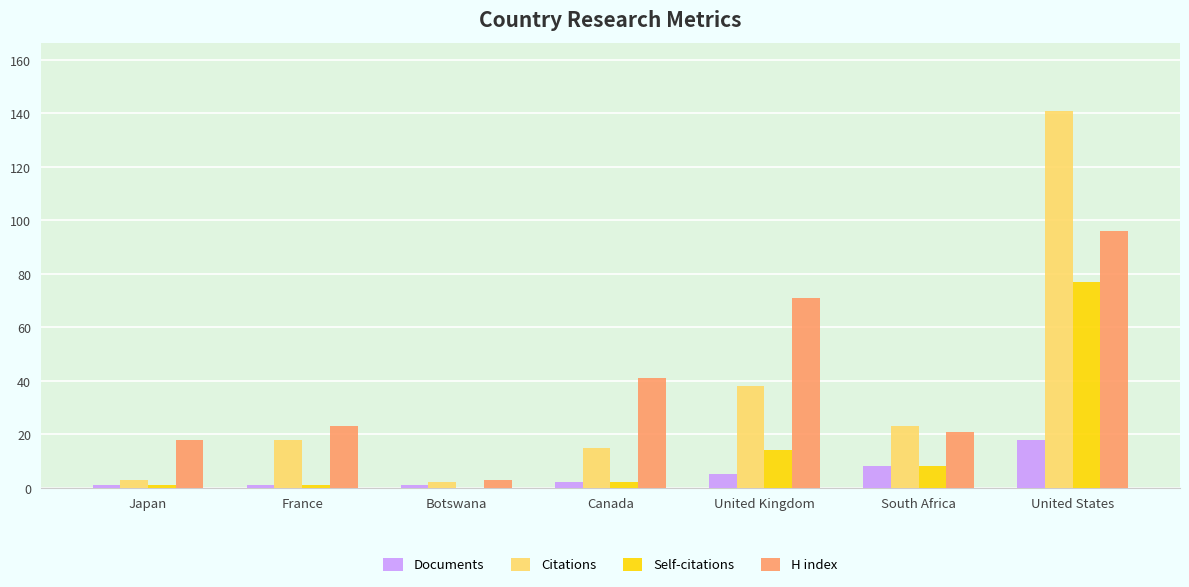

Is the value of Documents at Canada greater than the value of Citations at Canada?

No